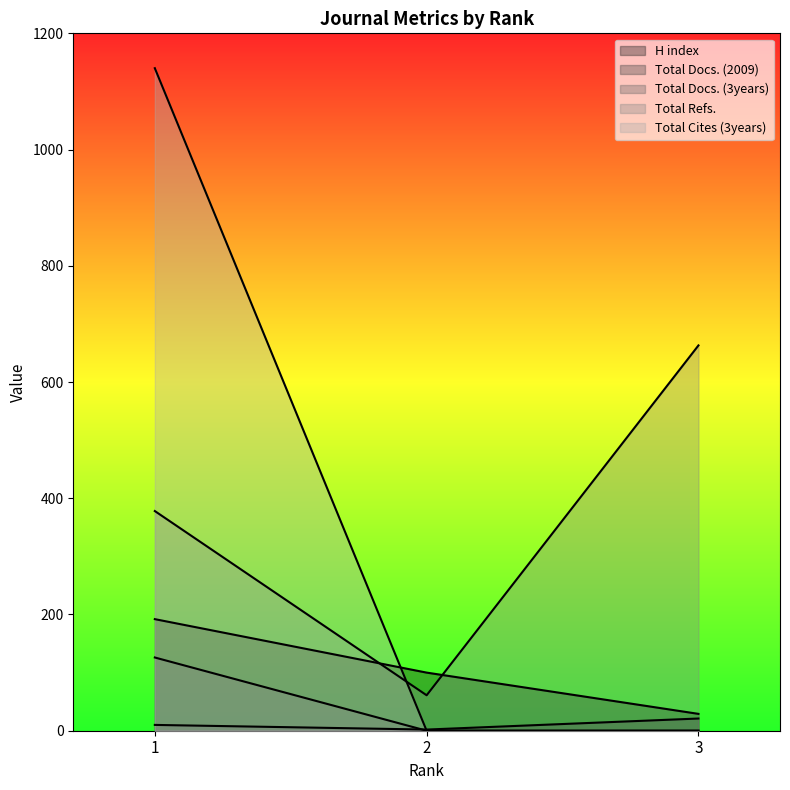

Reading left to right, what are all the values shown in this chart?

H index: 1=192	2=100	3=29
Total Docs. (2009): 1=10	2=2	3=21
Total Docs. (3years): 1=126	2=0	3=0
Total Refs.: 1=378	2=61	3=663
Total Cites (3years): 1=1140	2=0	3=0